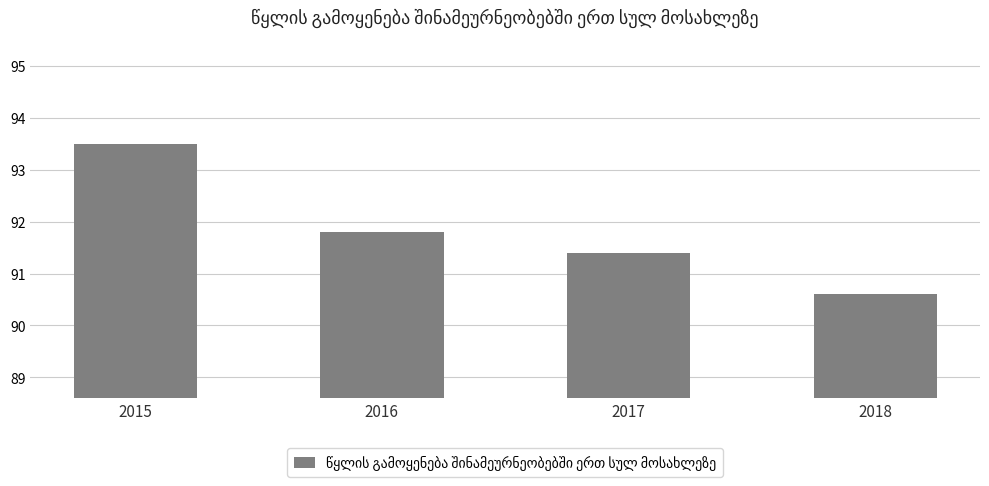

Which has a higher value, 2016 or 2017?

2016